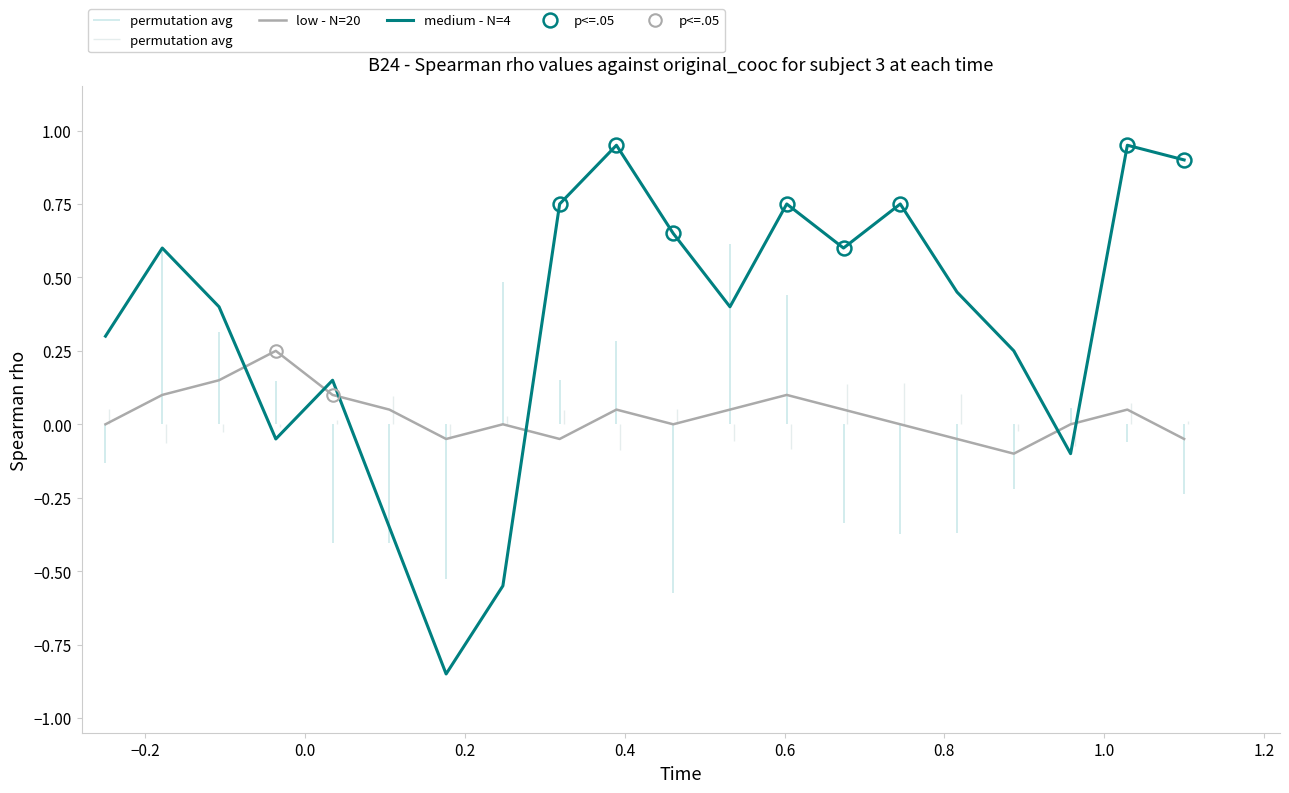

What is the value of the medium - N=4 point at the 11th from the left?

0.7